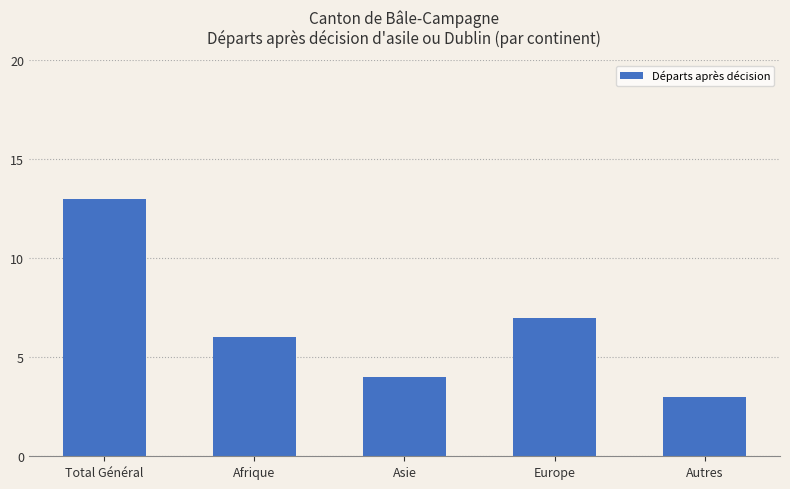

What is the difference between the second highest and minimum values?

4